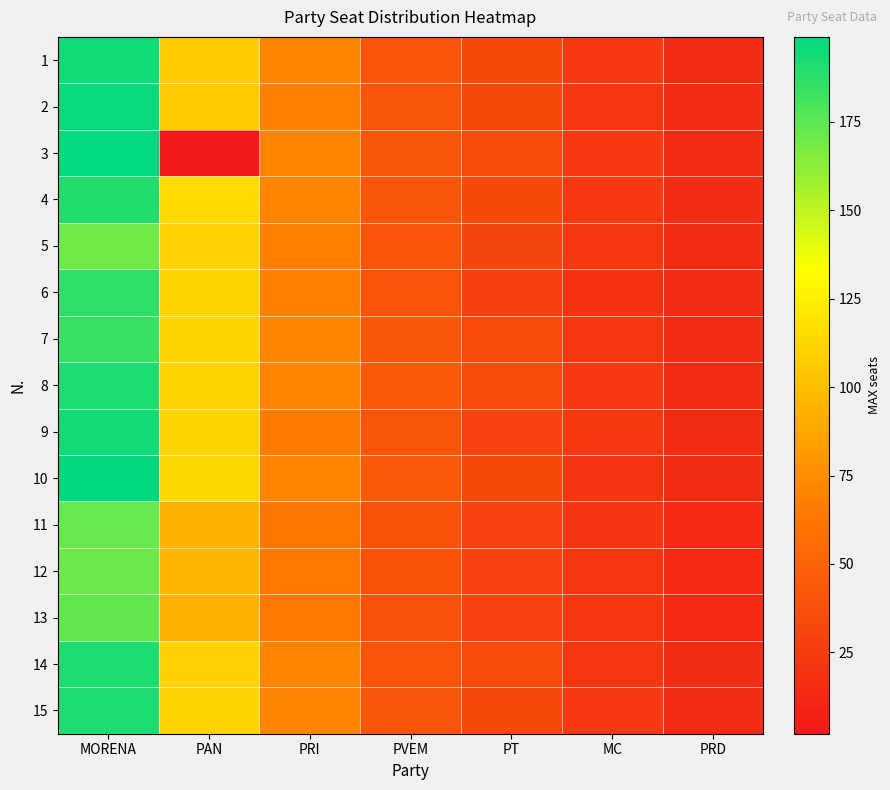

What is the difference between the highest and lowest values at PRD?

2